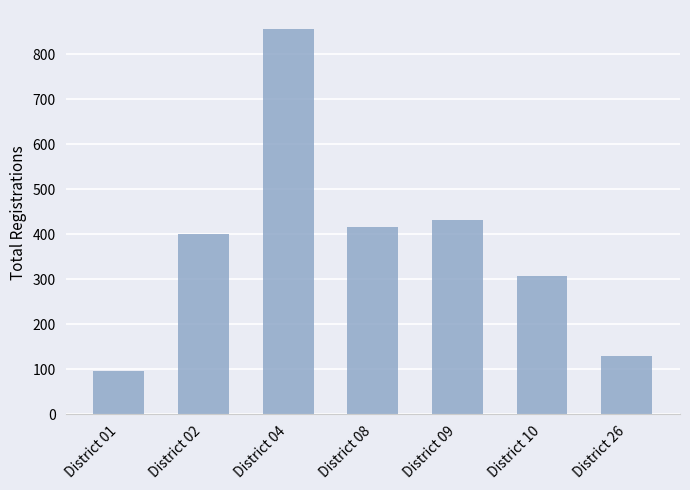

Which label corresponds to the smallest value in the chart?

District 01